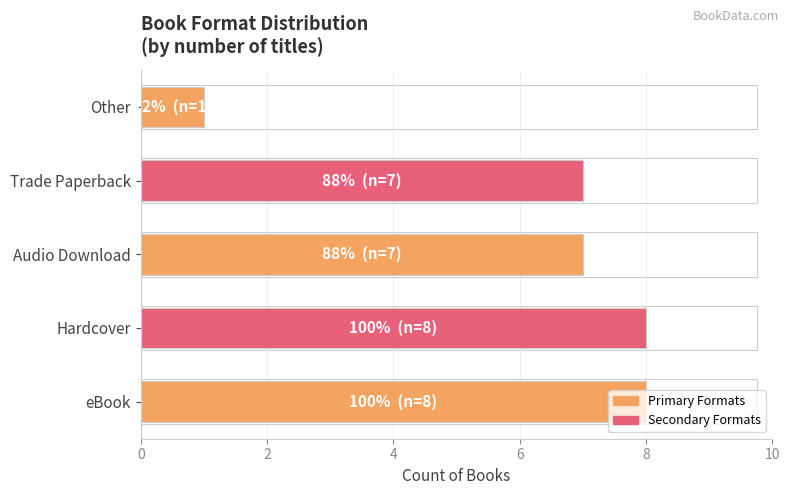

How many series are shown in this chart?

1